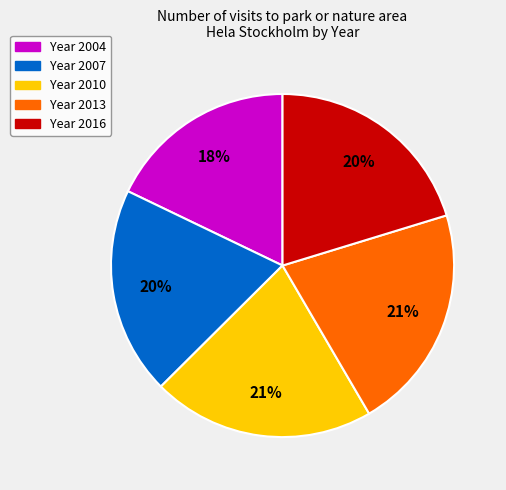

To the nearest percent, what is the difference between the largest and smallest slice percentages?

3%